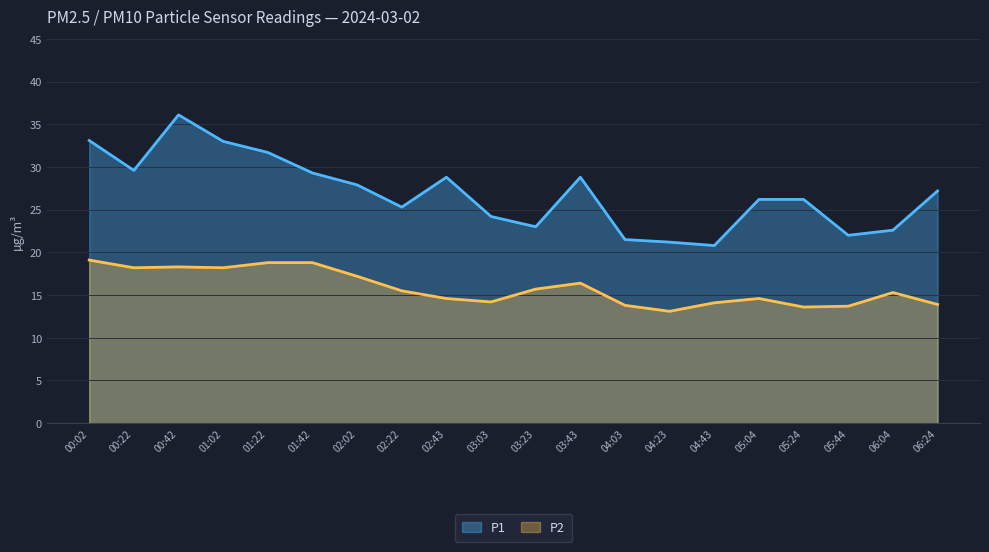

What is the value of the P2 point at the 14th from the left?

13.1